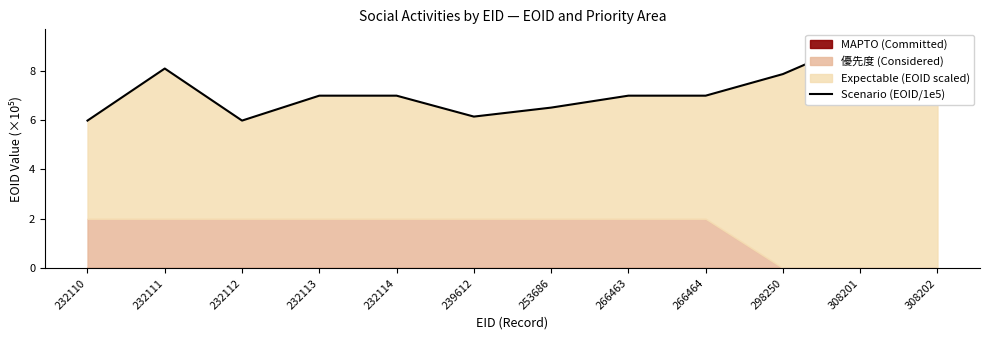

How many interior local peaks (higher than both neighbors) does the data have?

3